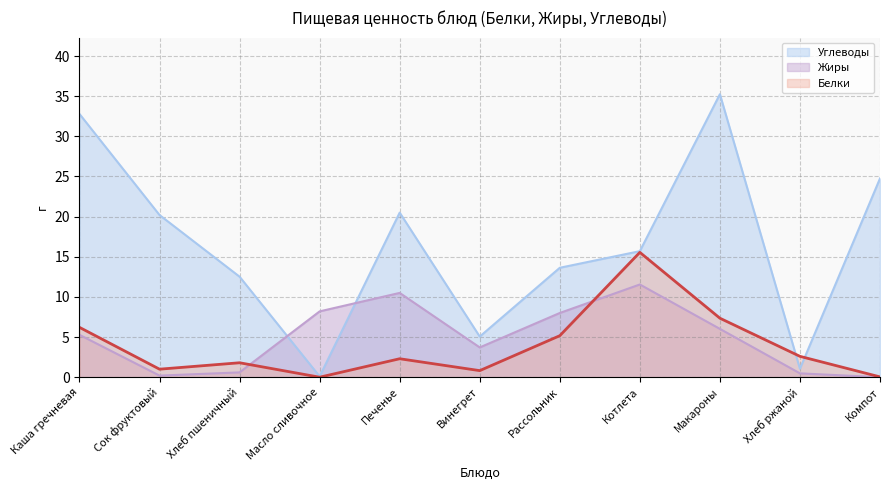

At Печенье, list the series in order from largest to smallest.

Углеводы, Жиры, Белки